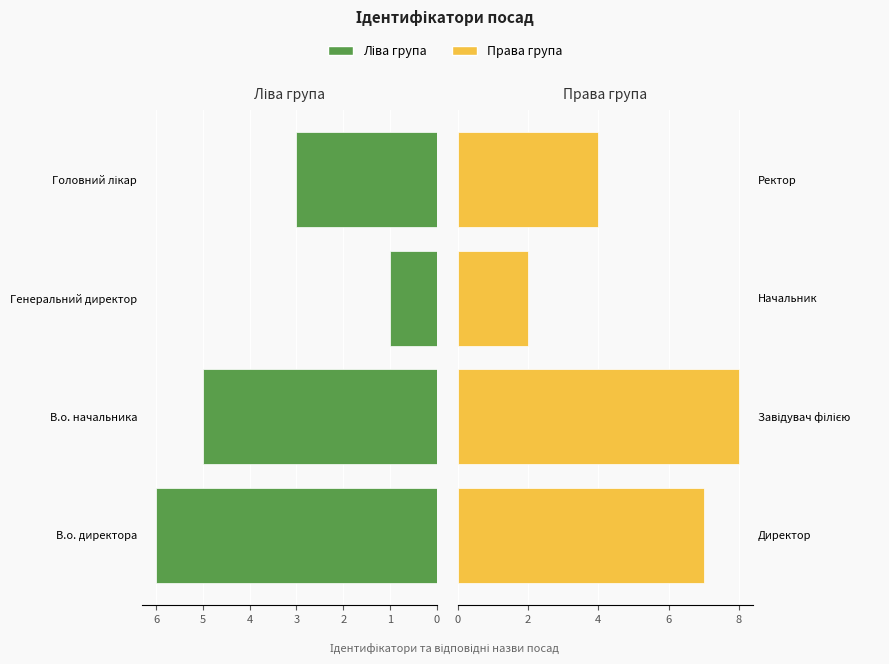

How many values in the Ліва група series exceed 5?

1